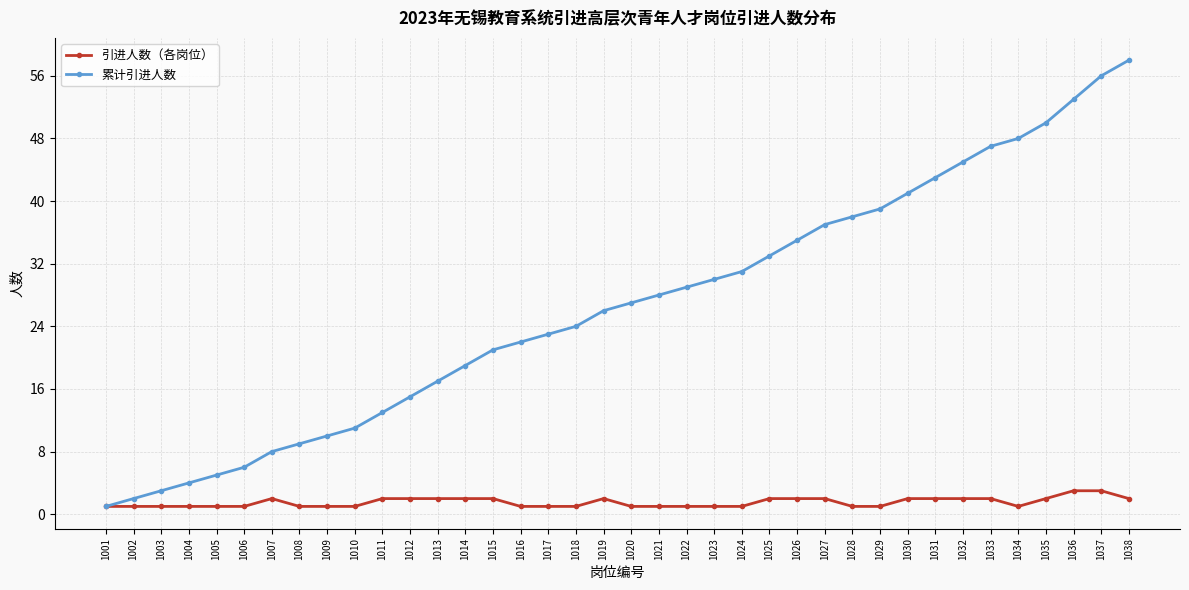

Reading right to left, what are all the values shown in this chart?

引进人数（各岗位）: 2	3	3	2	1	2	2	2	2	1	1	2	2	2	1	1	1	1	1	2	1	1	1	2	2	2	2	2	1	1	1	2	1	1	1	1	1	1
累计引进人数: 58	56	53	50	48	47	45	43	41	39	38	37	35	33	31	30	29	28	27	26	24	23	22	21	19	17	15	13	11	10	9	8	6	5	4	3	2	1